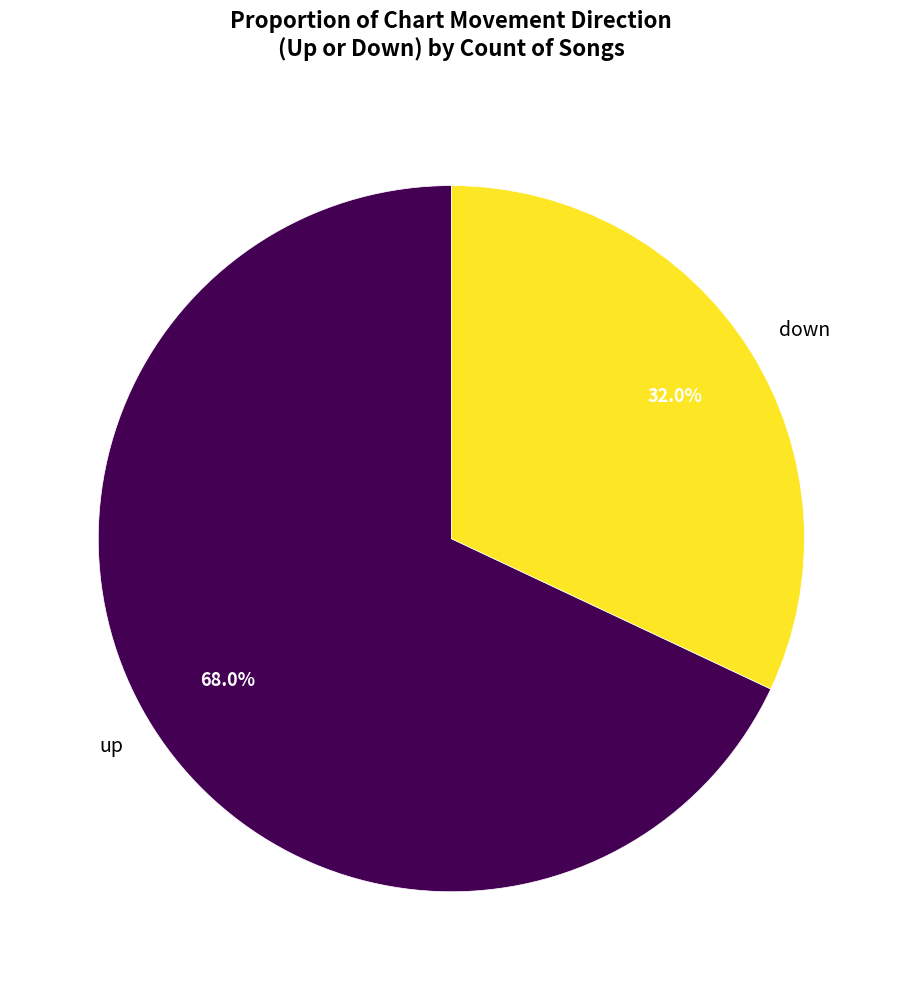

What percentage is the up slice, to the nearest percent?

68%